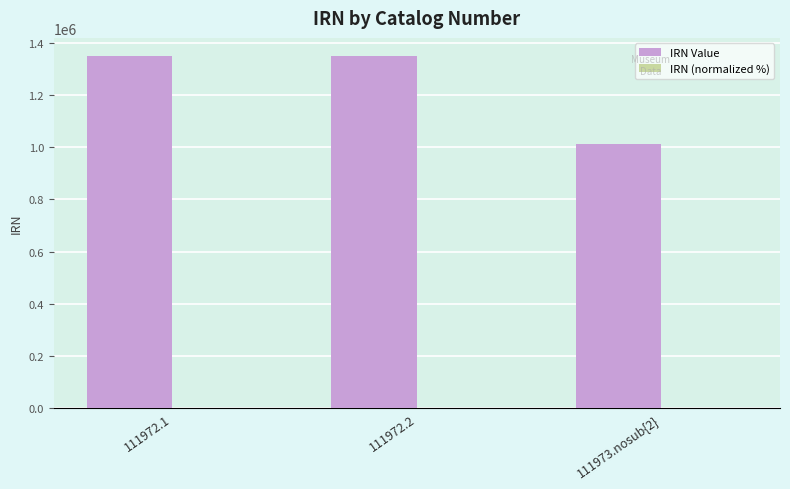

What is the spread (max minus min) of values at 111973.nosub{2}?

1012447.1